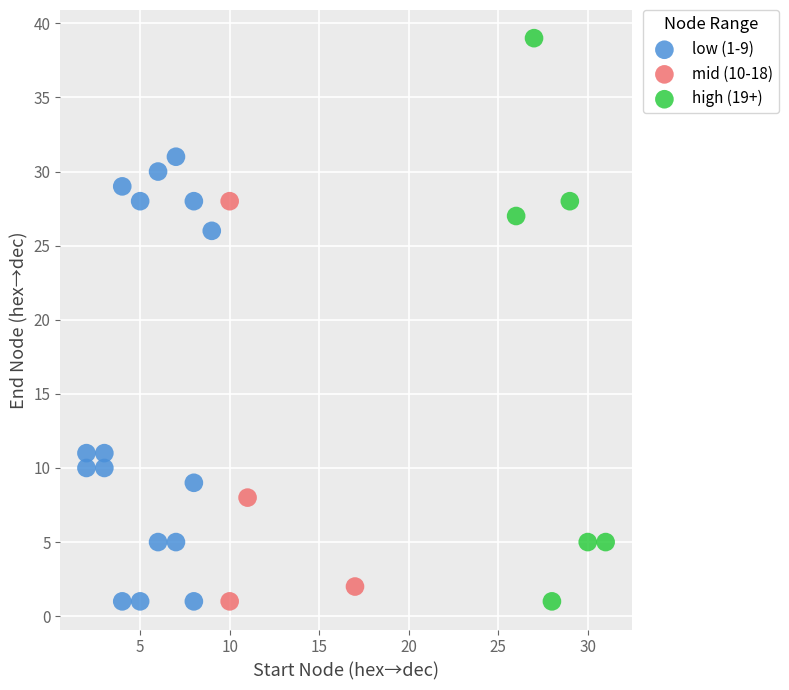

Which series has the widest spread of Y values?

high (19+)